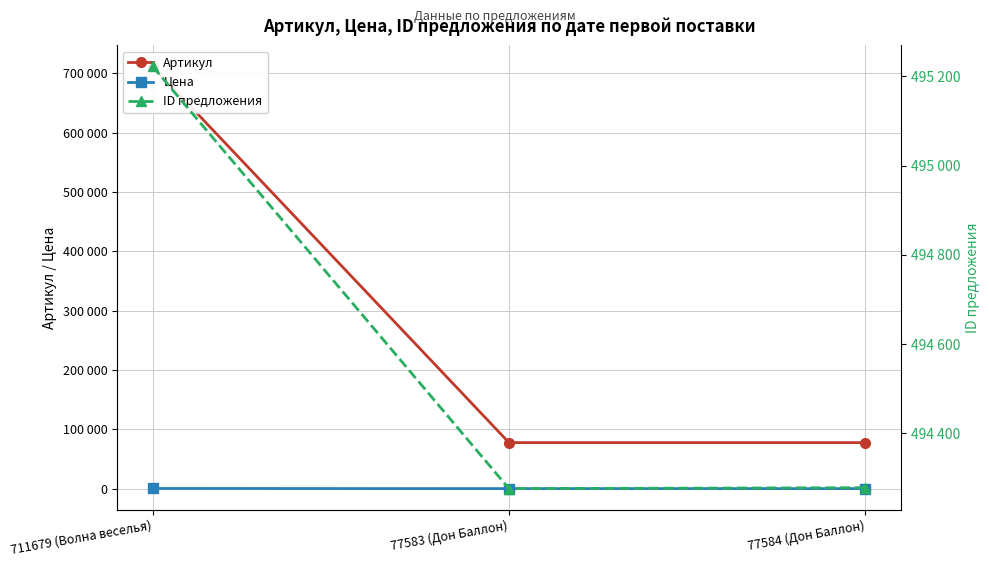

What is the difference between the Артикул values at 77584 (Дон Баллон) and 711679 (Волна веселья)?

634095